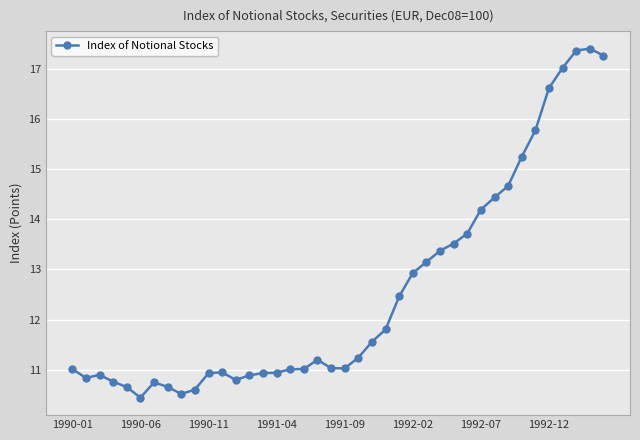

True or false: the data has more than 0 interior local peaks.

True